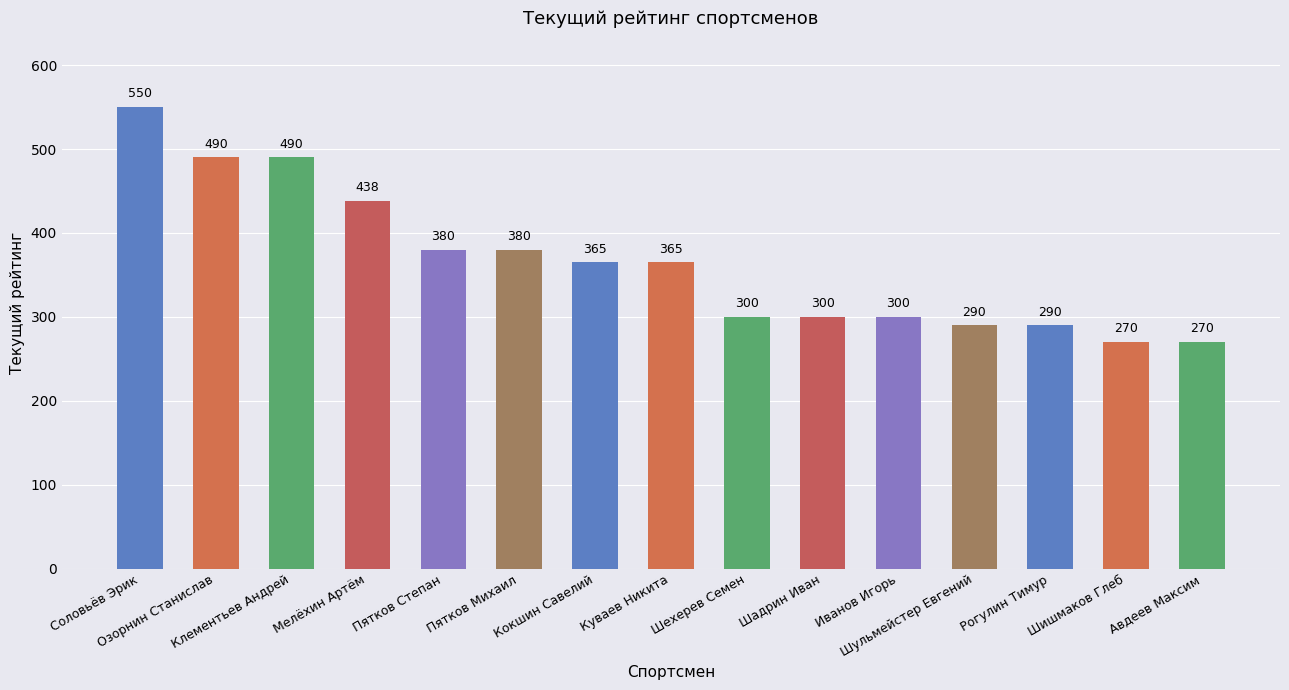

What is the sum of all values?

5478